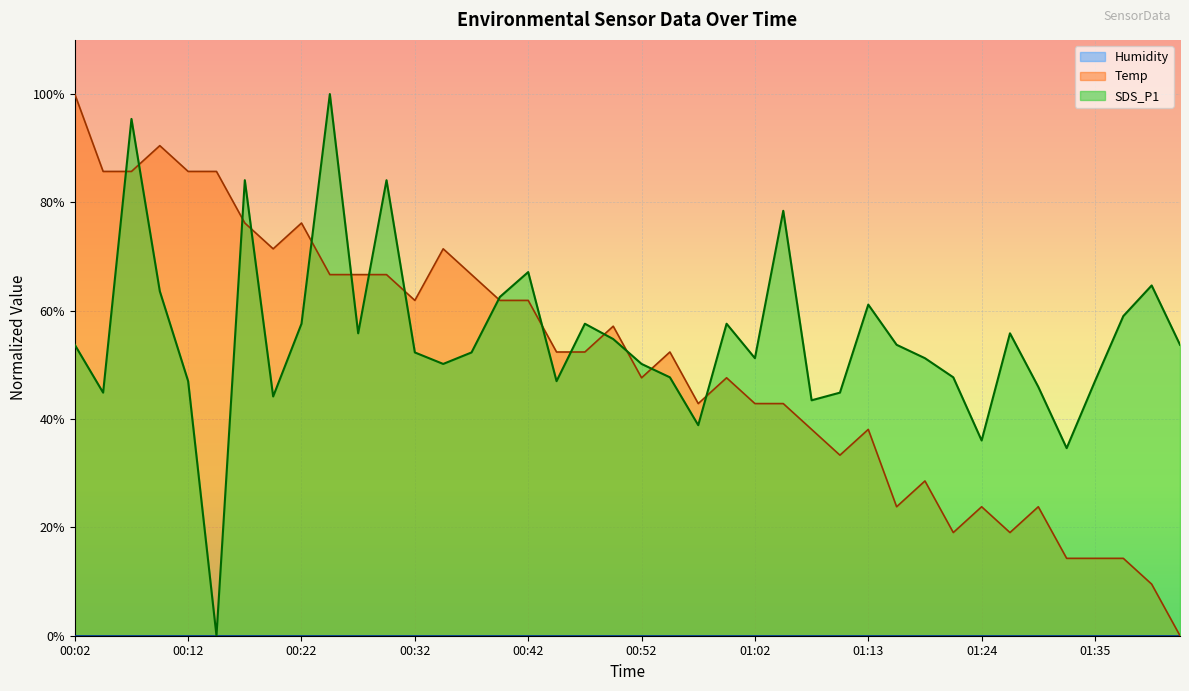

Between 01:02 and 01:05, which series saw the biggest shift?

SDS_P1